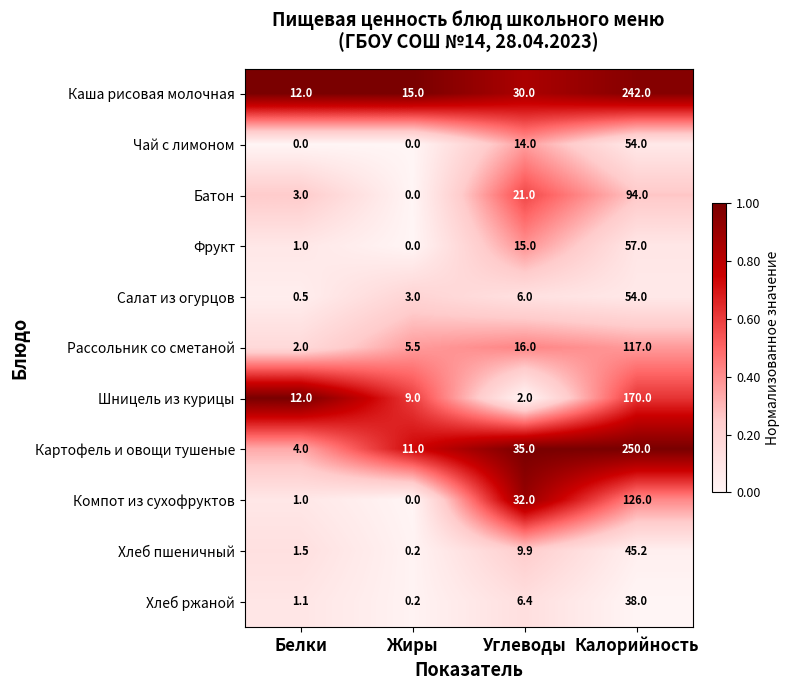

Is it true that Компот из сухофруктов equals 0.3 at Белки?

False